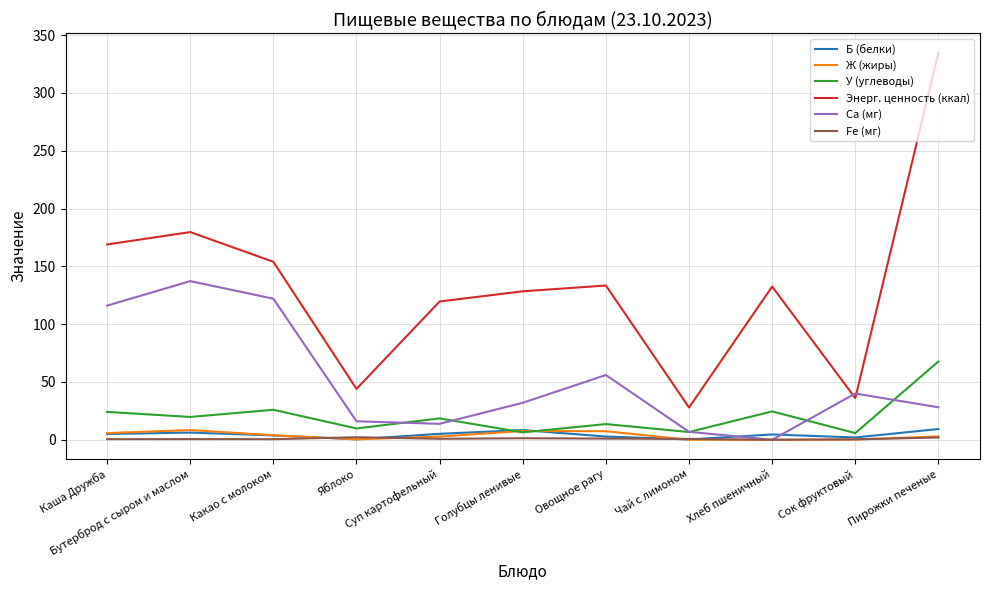

How many categories are shown in the chart?

11